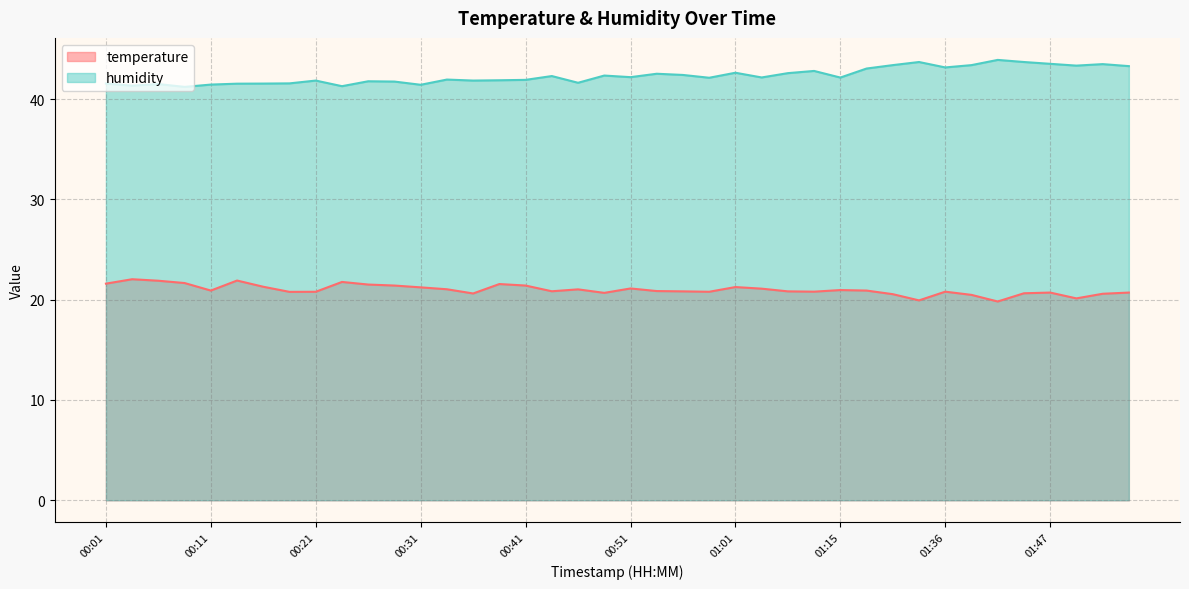

What value does the humidity series have at 01:47?

43.5